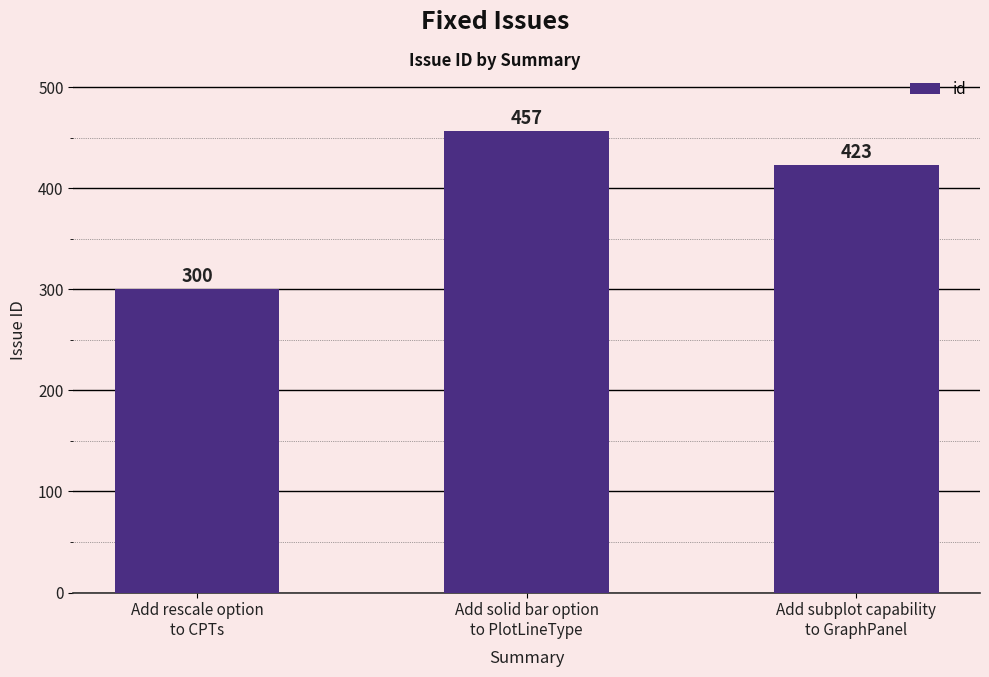

What is the maximum value shown in the chart?

457